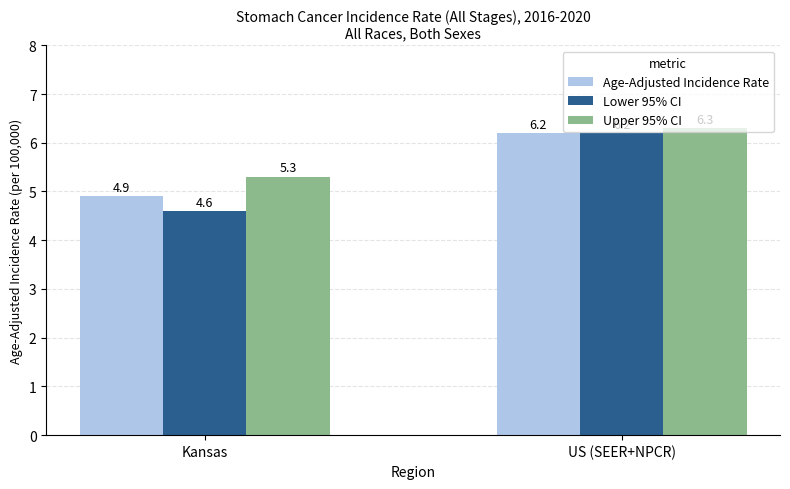

Rank the series by their average value, from highest to lowest.

Upper 95% CI, Age-Adjusted Incidence Rate, Lower 95% CI